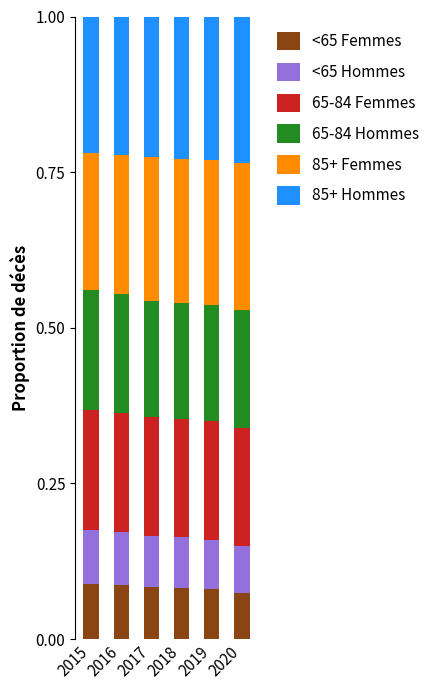

What is the total value across all series at 2020?

1.0